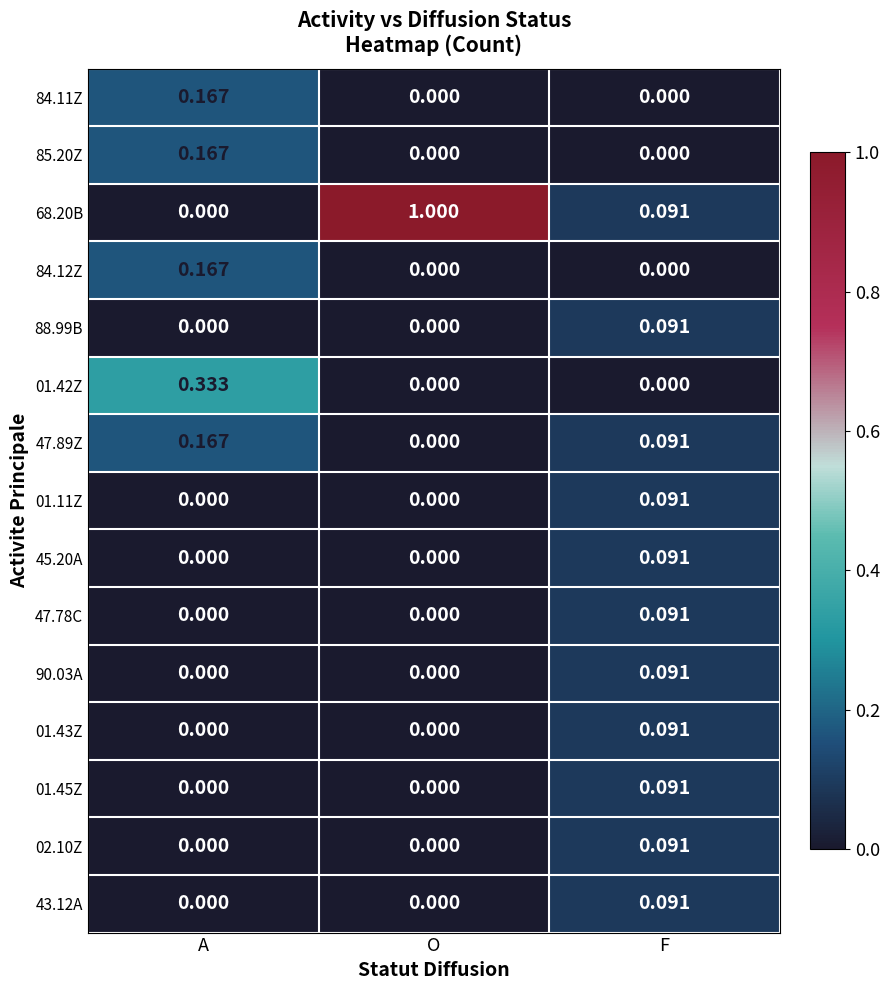

Is the value of 01.11Z at O greater than the value of 02.10Z at F?

No